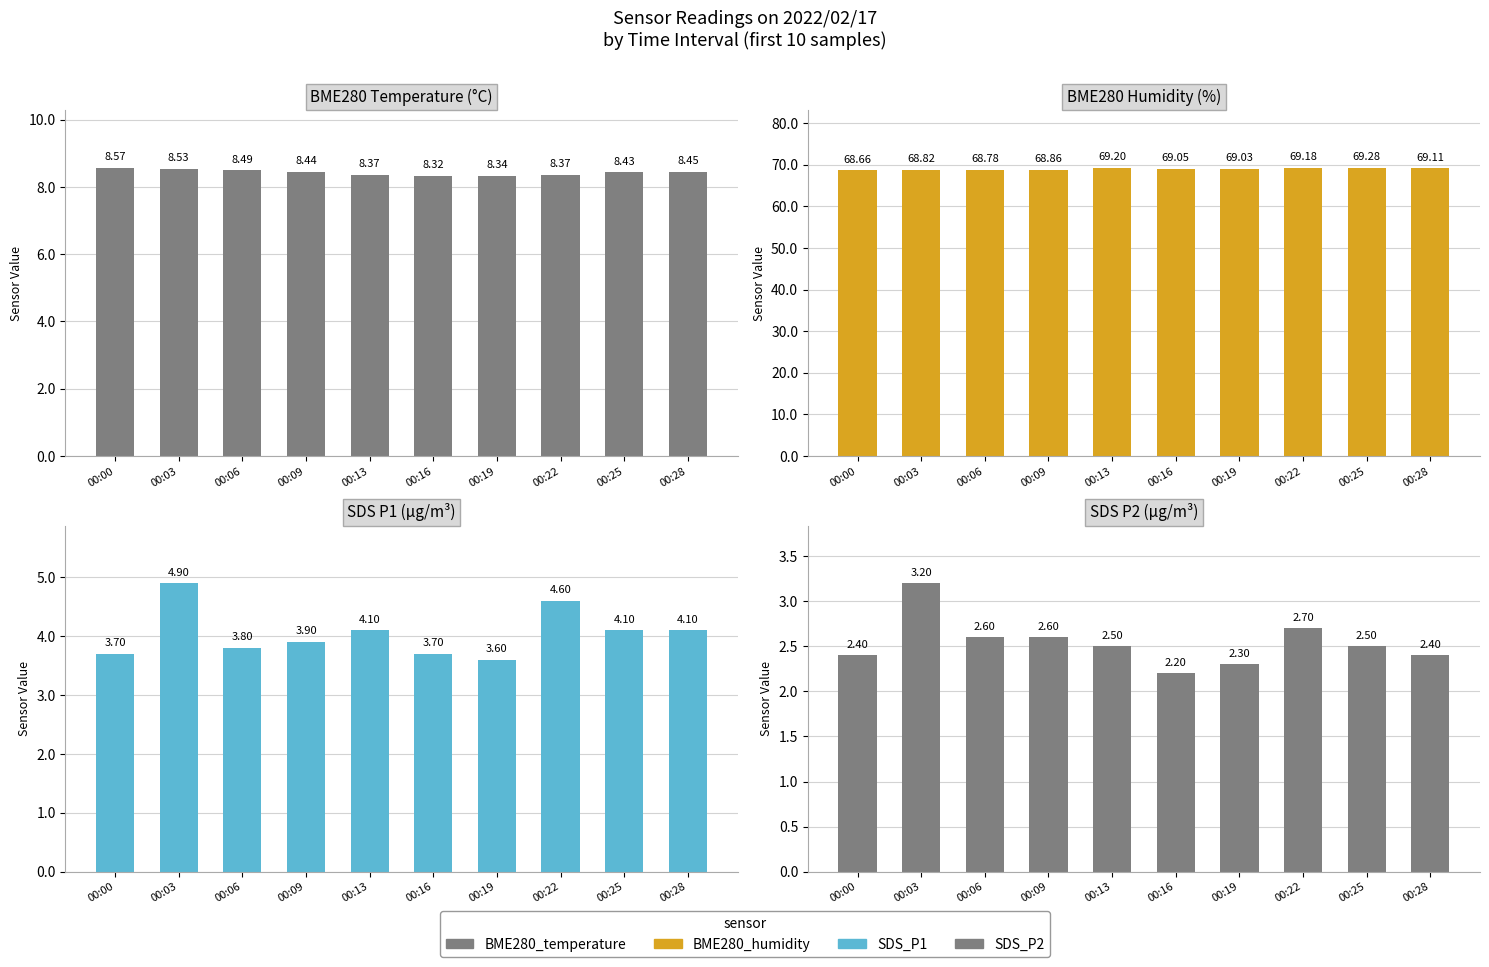

What are all the series names shown in the legend?

BME280_temperature, BME280_humidity, SDS_P1, SDS_P2